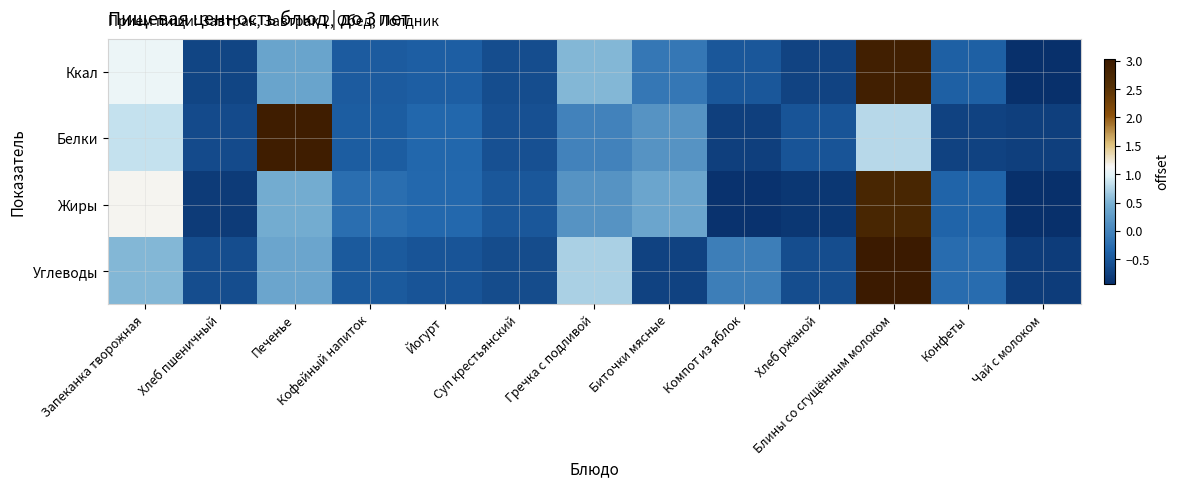

Which series has the largest range (max minus min)?

Ккал